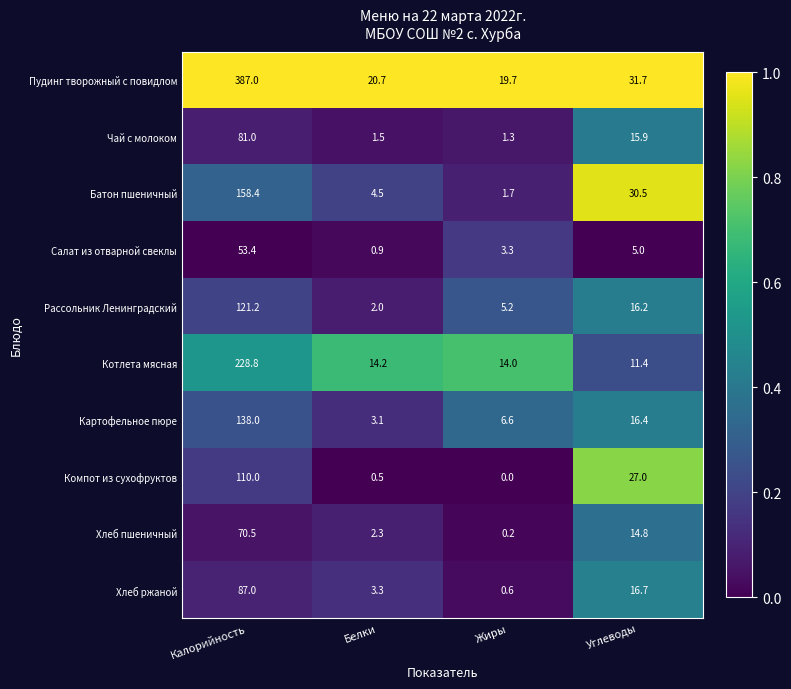

Where does the Хлеб ржаной series first go above 16?

Калорийность